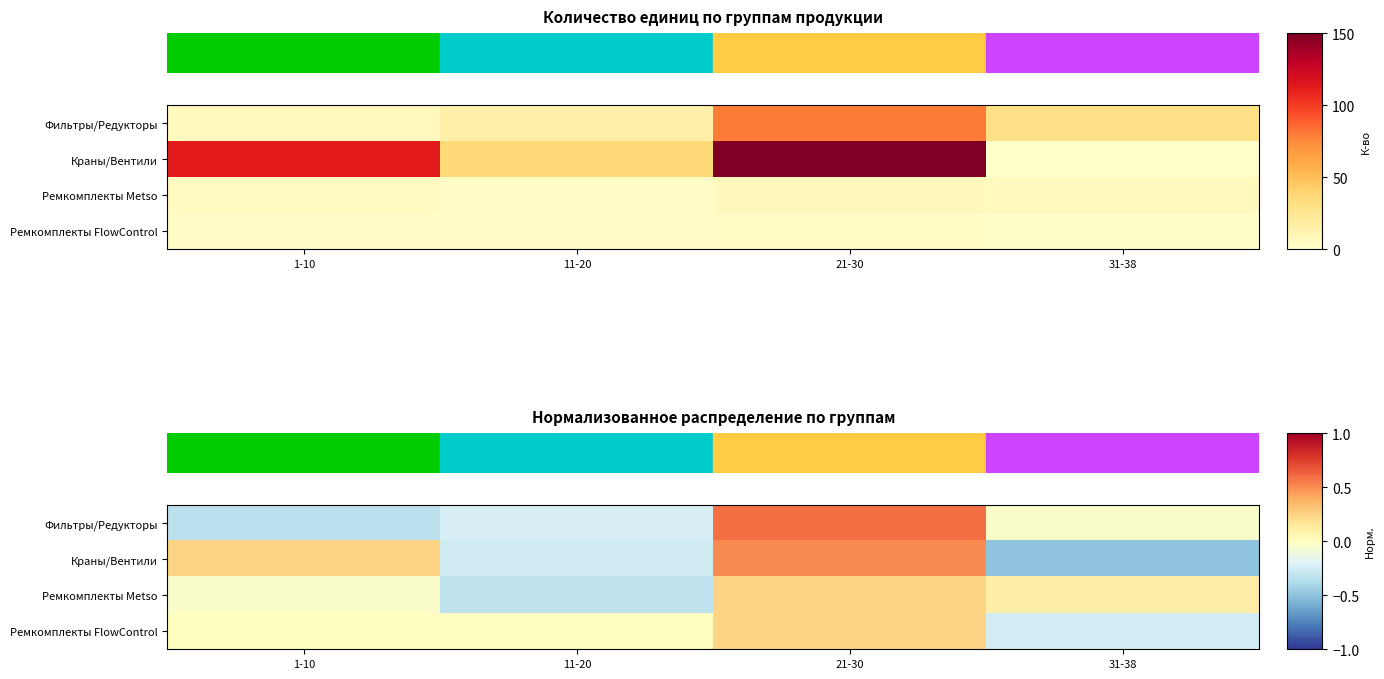

The value of Ремкомплекты Metso at 31-38 is 0.1. True or false?

False